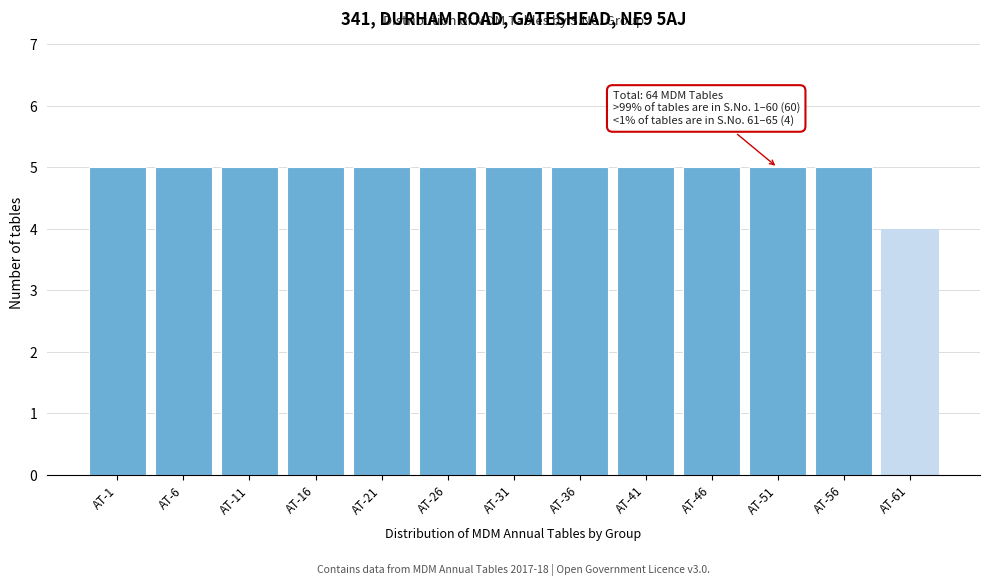

Reading right to left, transcribe all the data shown in this chart.

AT-61=4	AT-56=5	AT-51=5	AT-46=5	AT-41=5	AT-36=5	AT-31=5	AT-26=5	AT-21=5	AT-16=5	AT-11=5	AT-6=5	AT-1=5